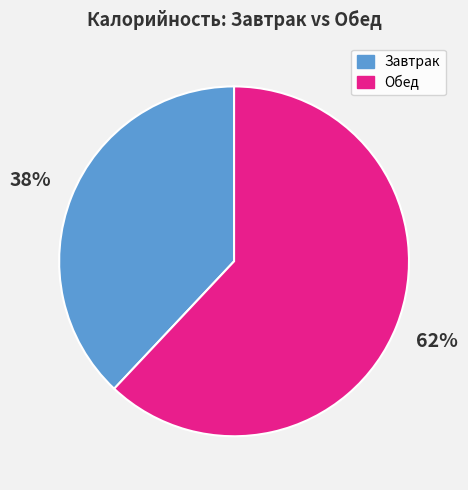

To the nearest percent, what is the difference between the largest and smallest slice percentages?

24%